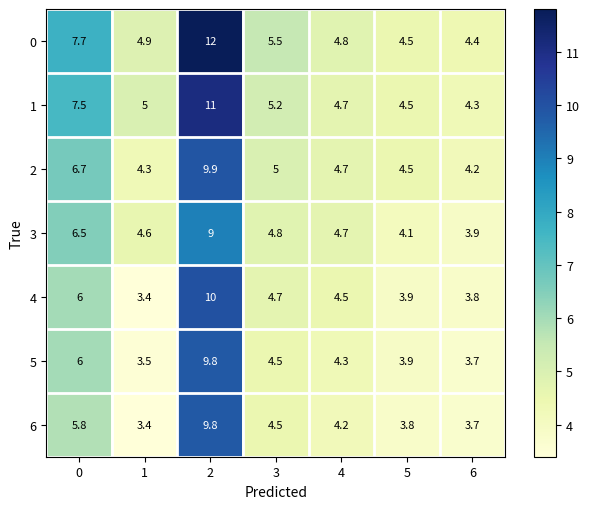

Rank the categories by 5 value from highest to lowest.

2, 0, 3, 4, 5, 6, 1